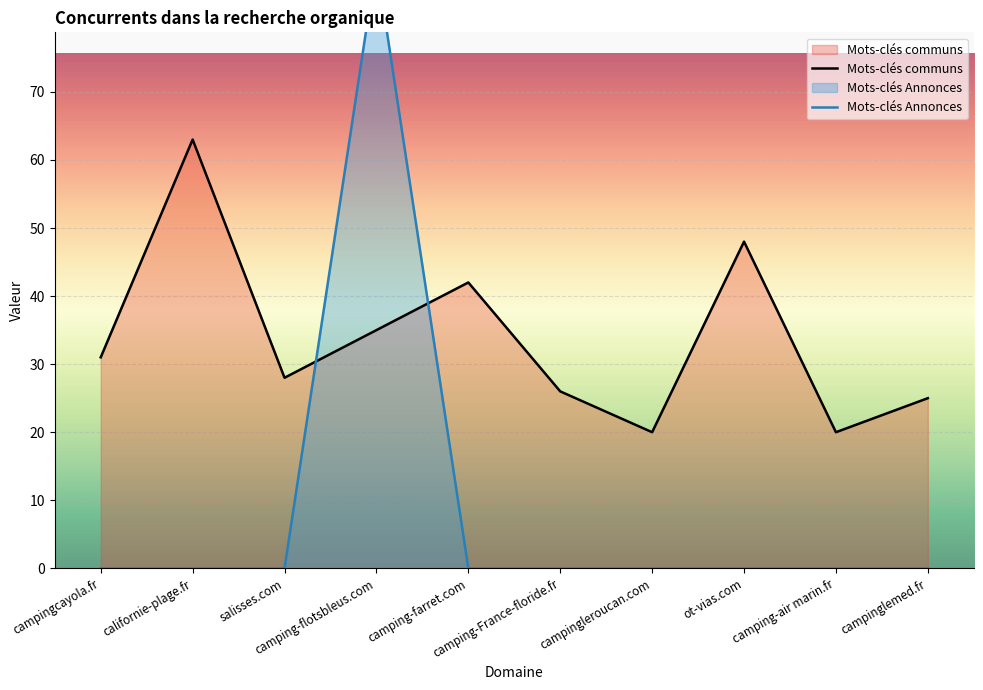

How many data points in Mots-clés communs are less than 31?

5